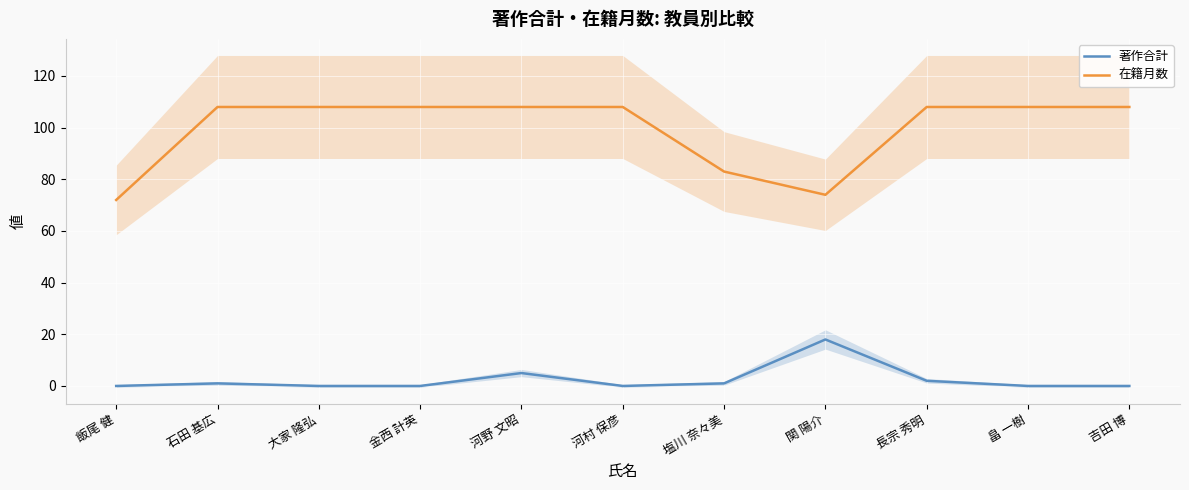

True or false: 著作合計 and 在籍月数 intersect in this chart.

False